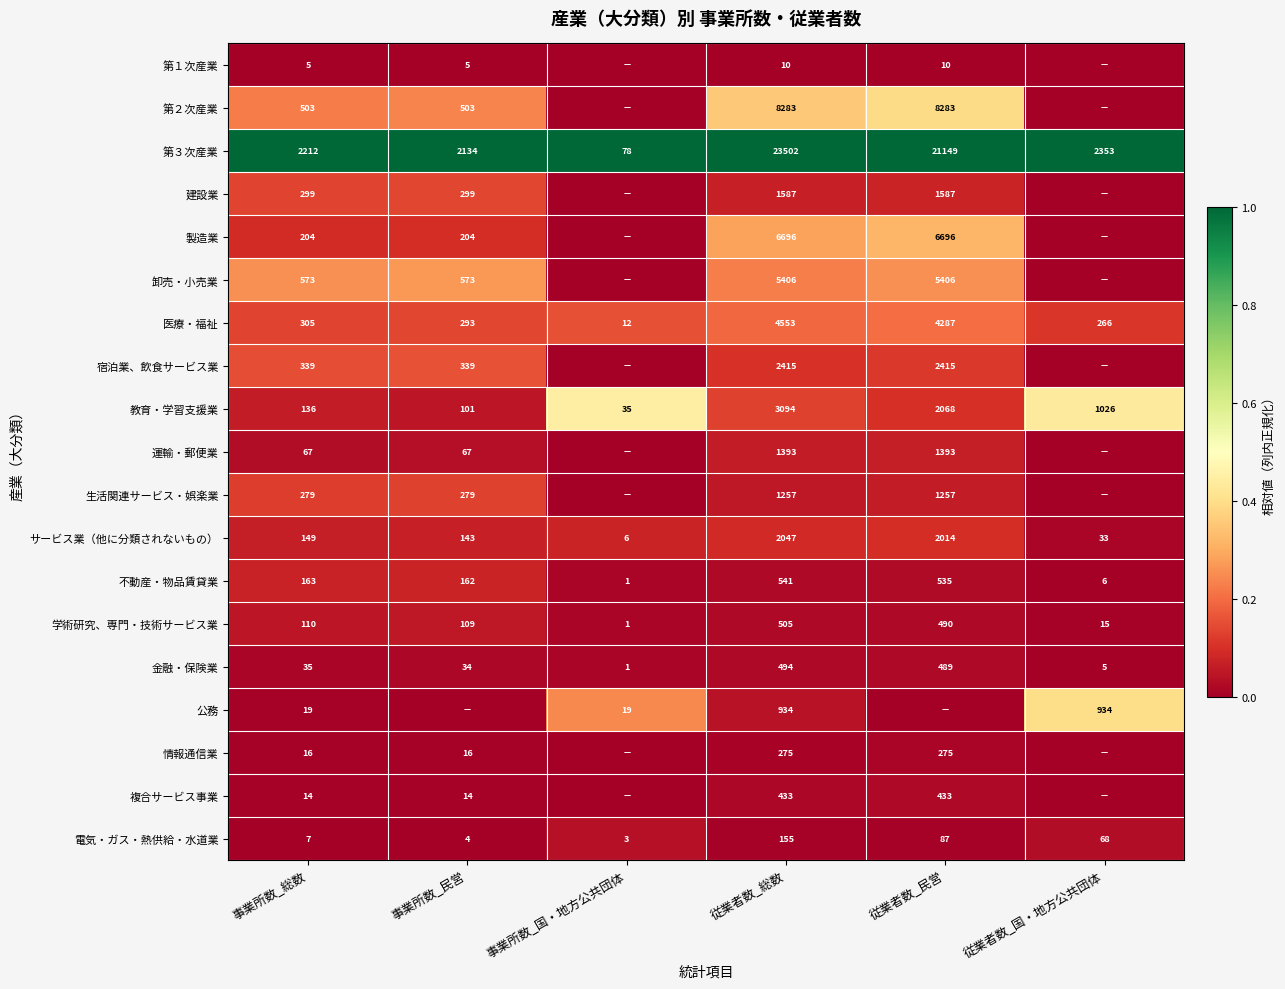

Between 従業者数_民営 and 事業所数_総数, which is larger?

従業者数_民営